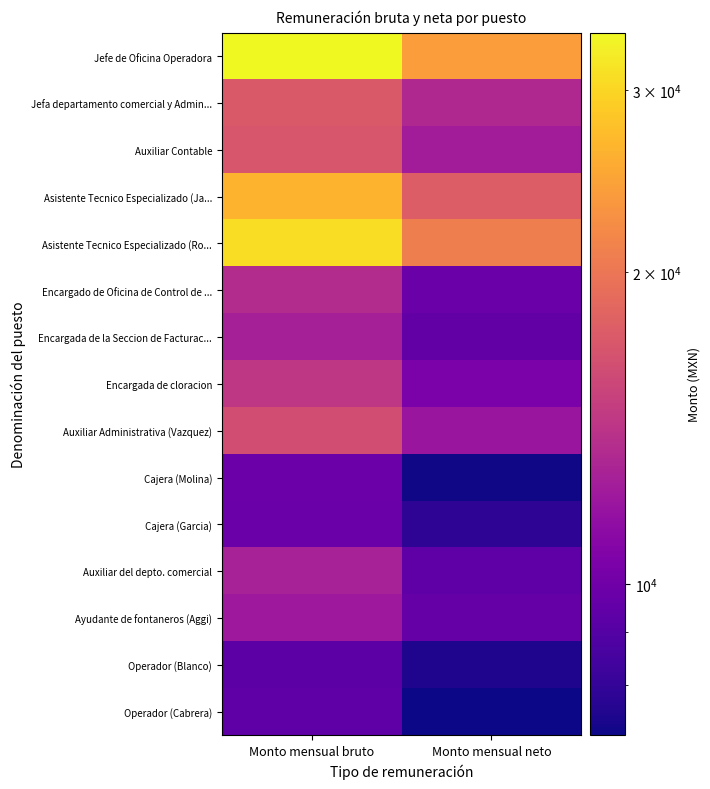

Rank the series by their maximum value, from lowest to highest.

Operador (Blanco), Operador (Cabrera), Cajera (Garcia), Cajera (Molina), Ayudante de fontaneros (Aggi), Encargada de la Seccion de Facturac..., Auxiliar del depto. comercial, Encargado de Oficina de Control de ..., Encargada de cloracion, Auxiliar Administrativa (Vazquez), Auxiliar Contable, Jefa departamento comercial y Admin..., Asistente Tecnico Especializado (Ja..., Asistente Tecnico Especializado (Ro..., Jefe de Oficina Operadora